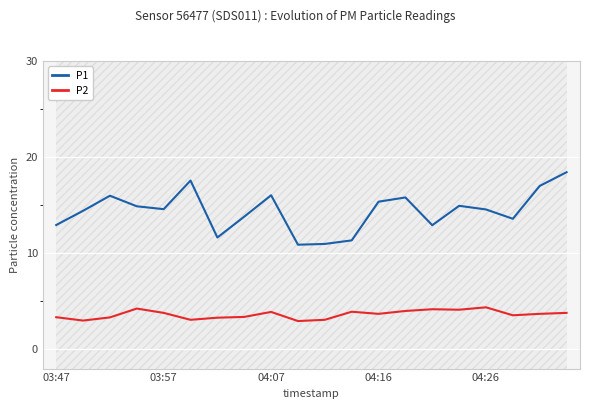

The P1 series shows 14.6 at 04:26. True or false?

True